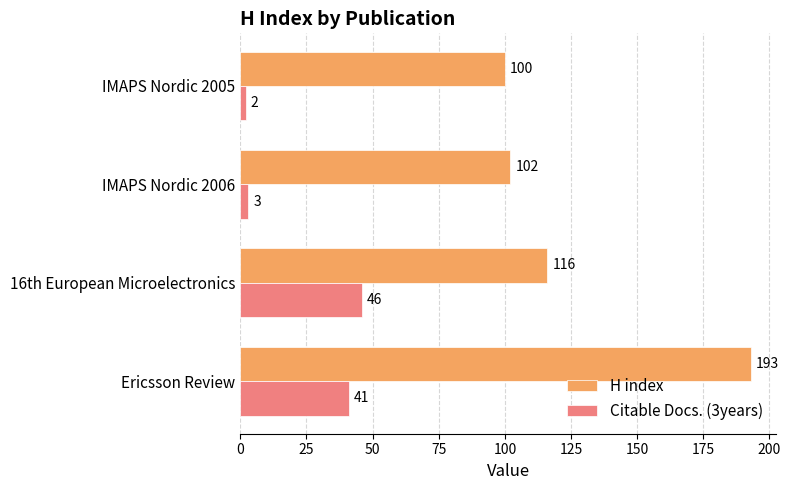

True or false: Citable Docs. (3years) has a value of 25 at 16th European Microelectronics.

False